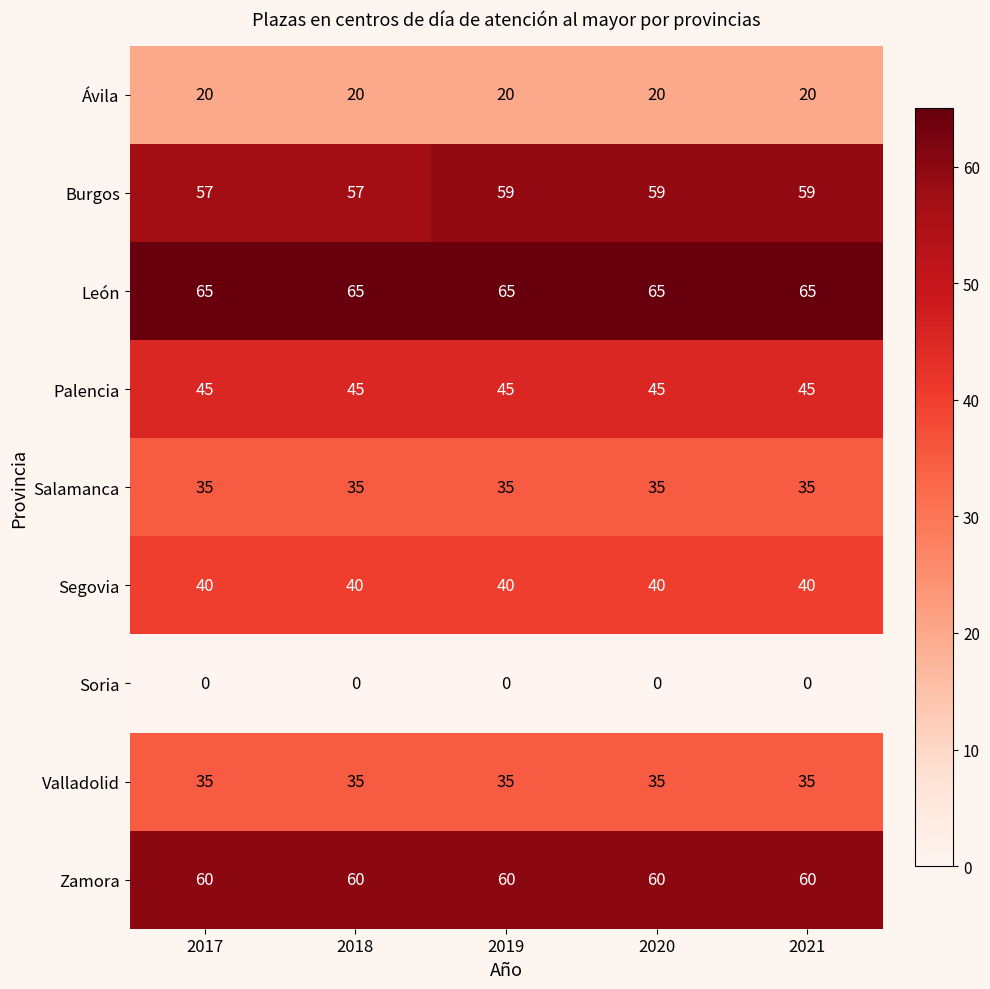

Which series has the largest total across all categories?

León